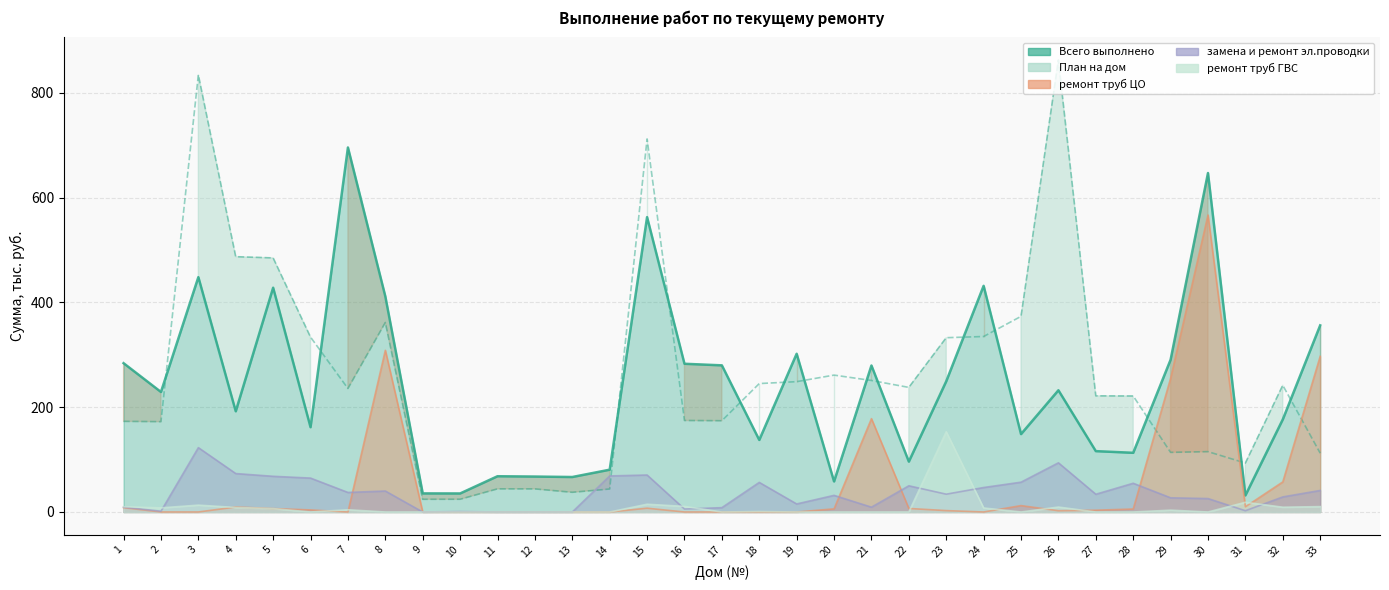

True or false: замена и ремонт эл.проводки has more than 2 points higher than both neighbors.

True